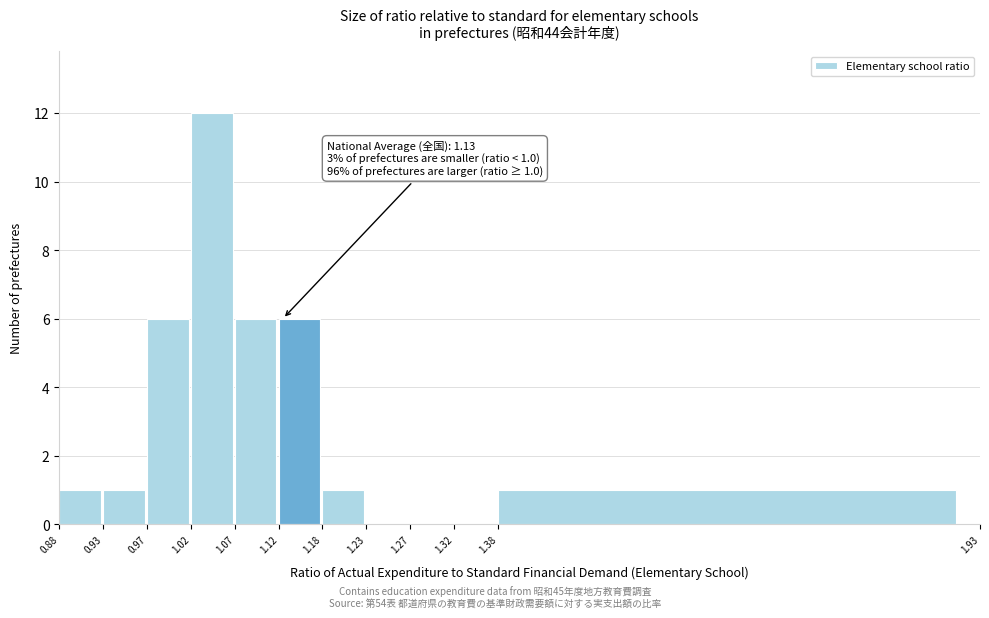

Over which range of the x-axis is the bar tallest?

1.02 to 1.07